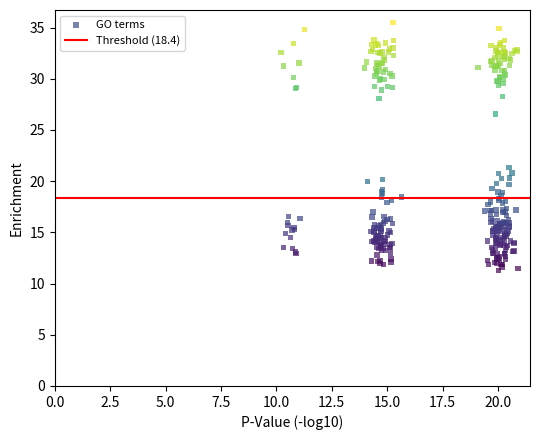

What Y value in the scatter plot is closest to 23?

21.3